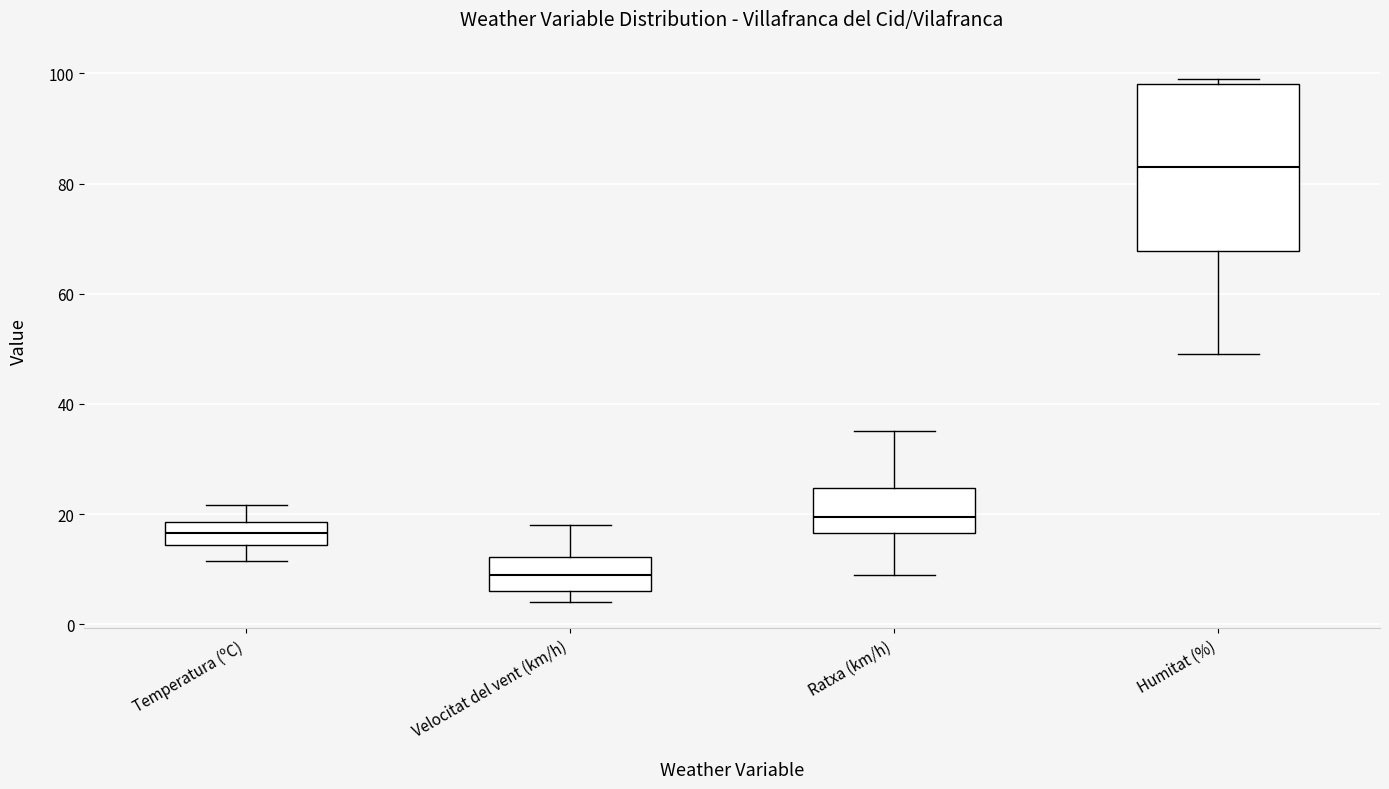

Which box's median line is the lowest?

Velocitat del vent (km/h)